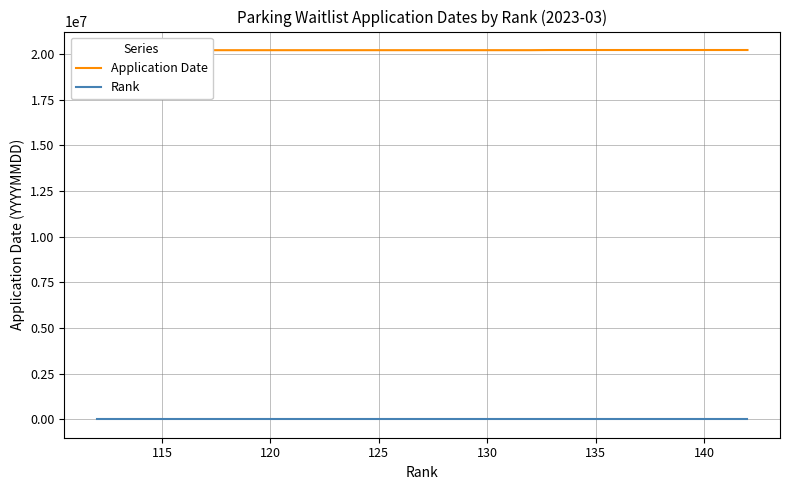

True or false: Rank and Application Date intersect in this chart.

False